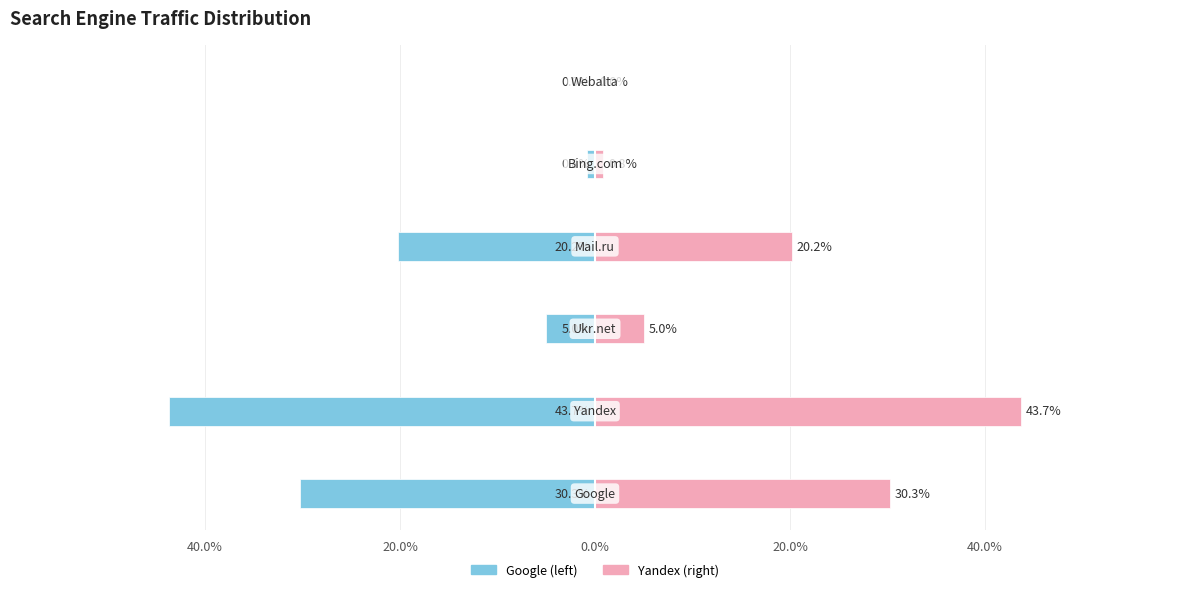

Which series has the widest spread of values?

Google